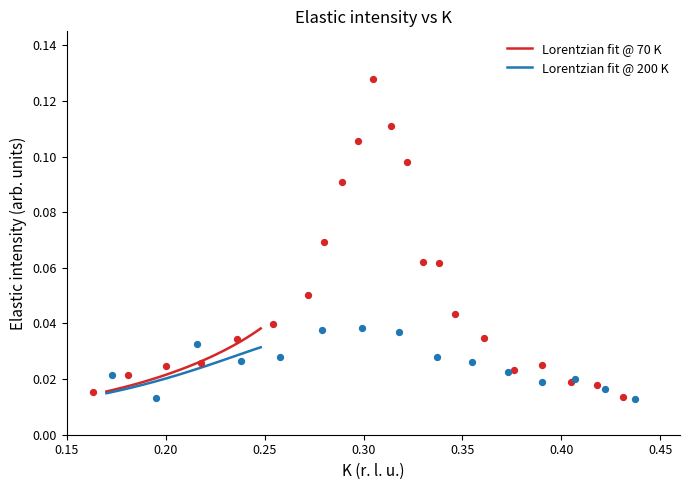

Which series has the largest Y range (max minus min)?

Lorentzian fit @ 70 K